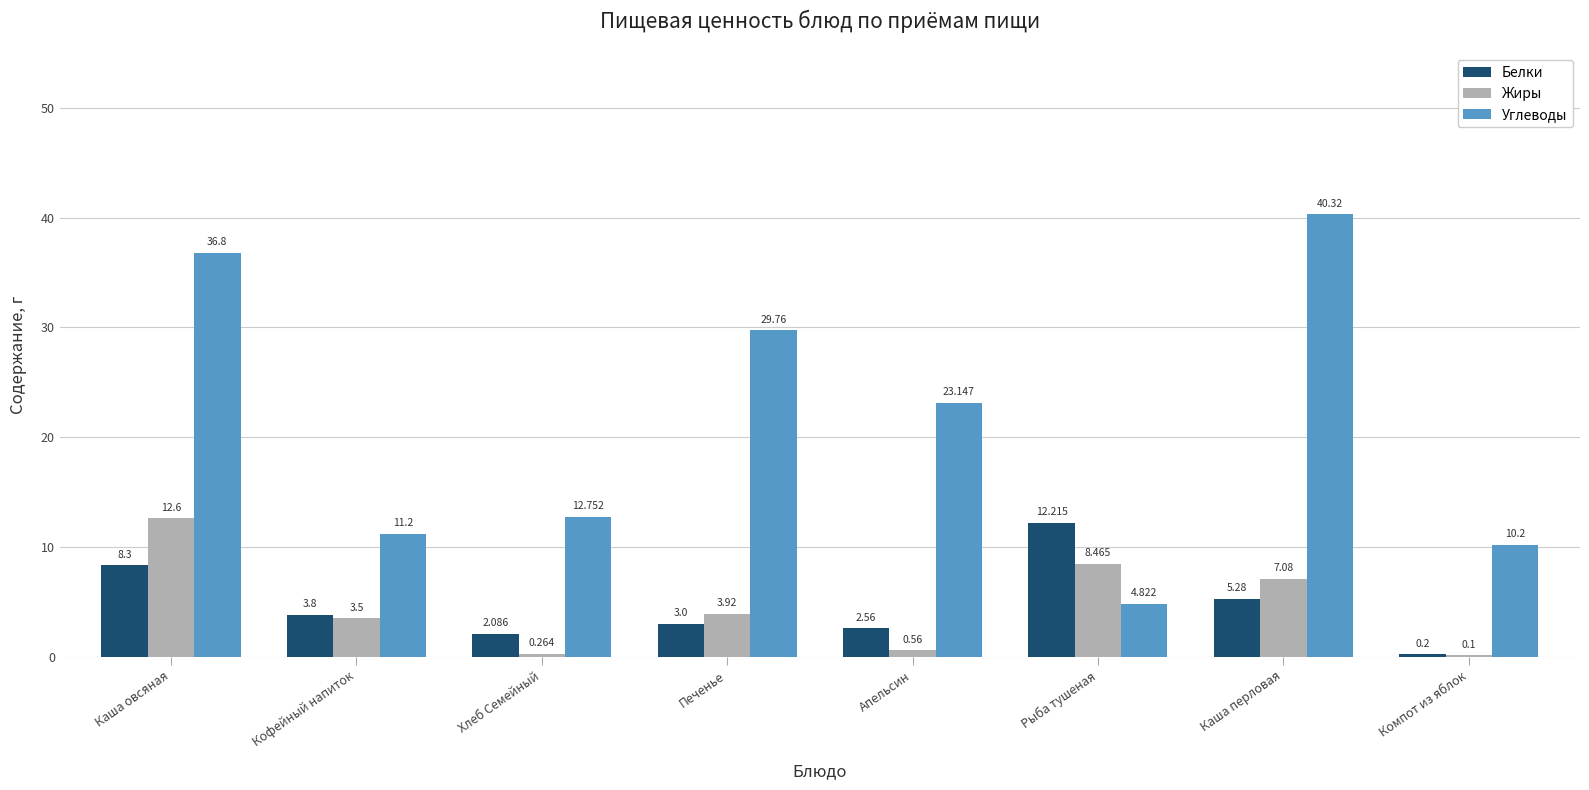

At which label is Жиры closest to 6?

Каша перловая